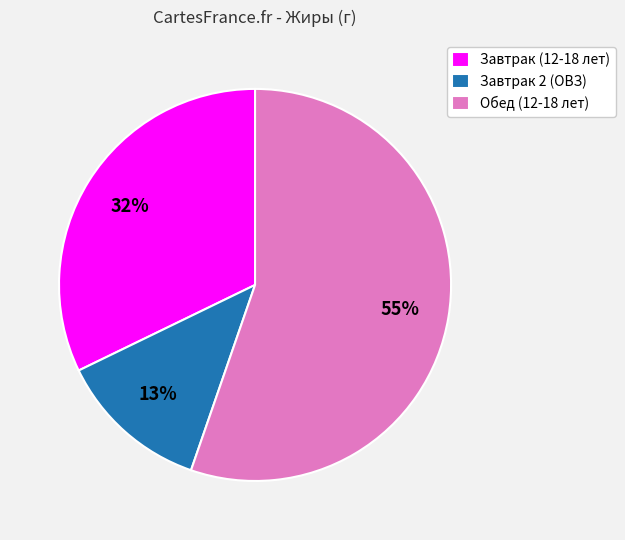

Between Завтрак (12-18 лет) and Завтрак 2 (ОВЗ), which is larger?

Завтрак (12-18 лет)